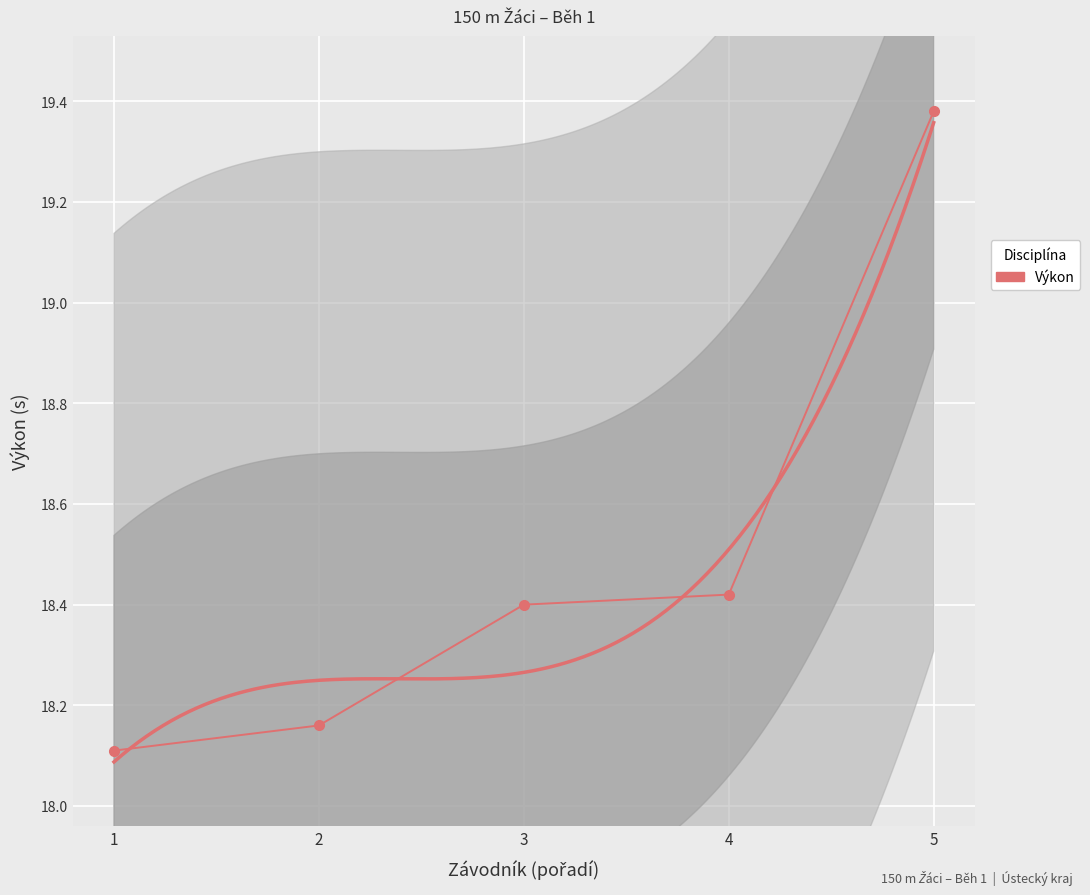

Is it true that the value at 4 is 28.2?

False